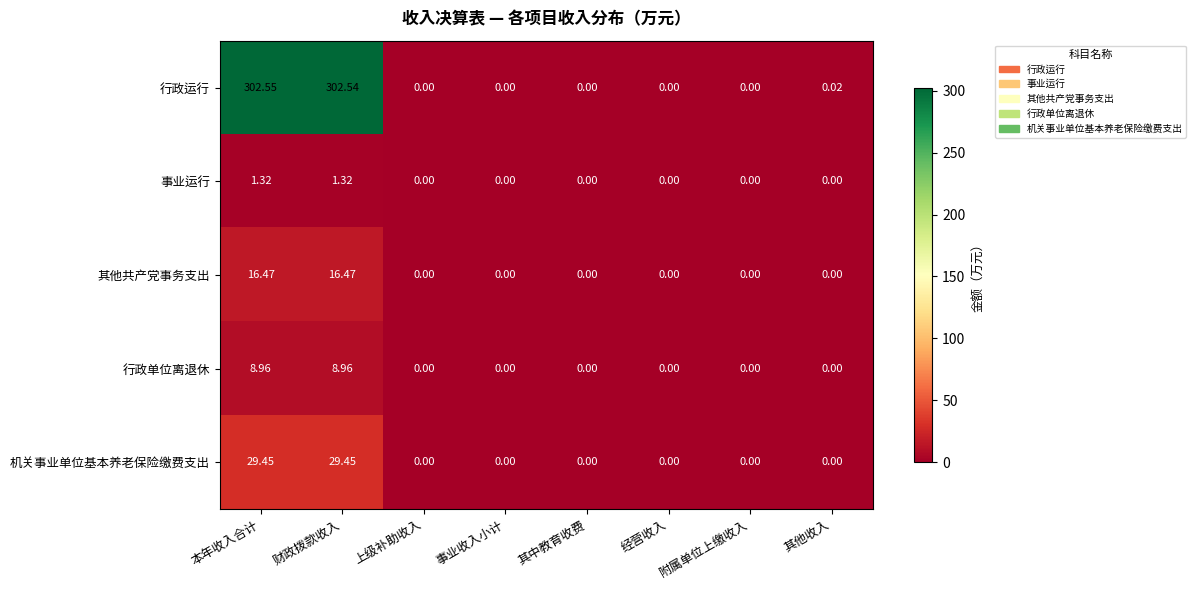

Which series has the largest total across all categories?

行政运行